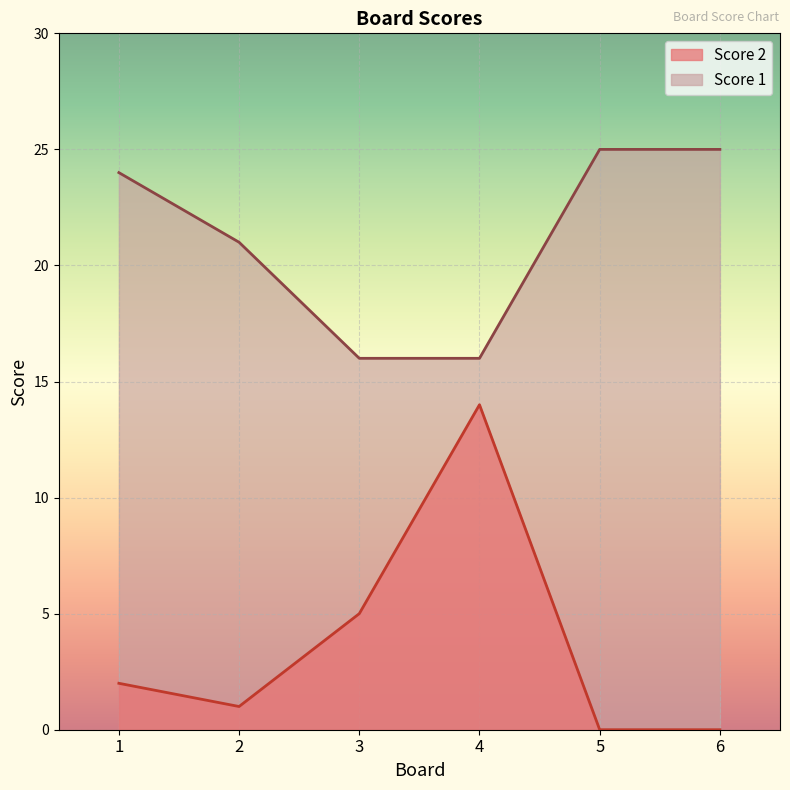

Count the number of data series in this chart.

2